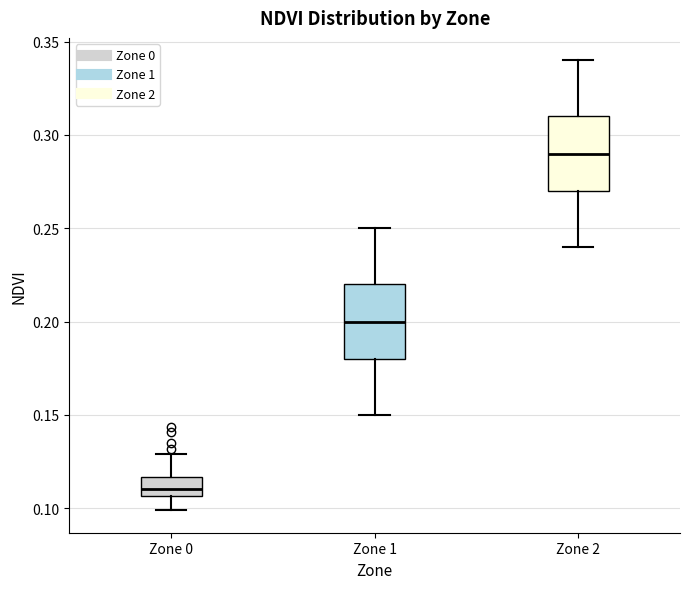

Reading left to right, transcribe this box plot: for each box, give where its median line is, the range the box spans, and where its two whiskers end, as read against the y-axis. The values are not printed on the chart, so give them approximately, as read against the axis.

Zone 0: median 0.110, box 0.105 to 0.115, whiskers 0.100 to 0.130
Zone 1: median 0.200, box 0.180 to 0.220, whiskers 0.150 to 0.250
Zone 2: median 0.290, box 0.270 to 0.310, whiskers 0.240 to 0.340